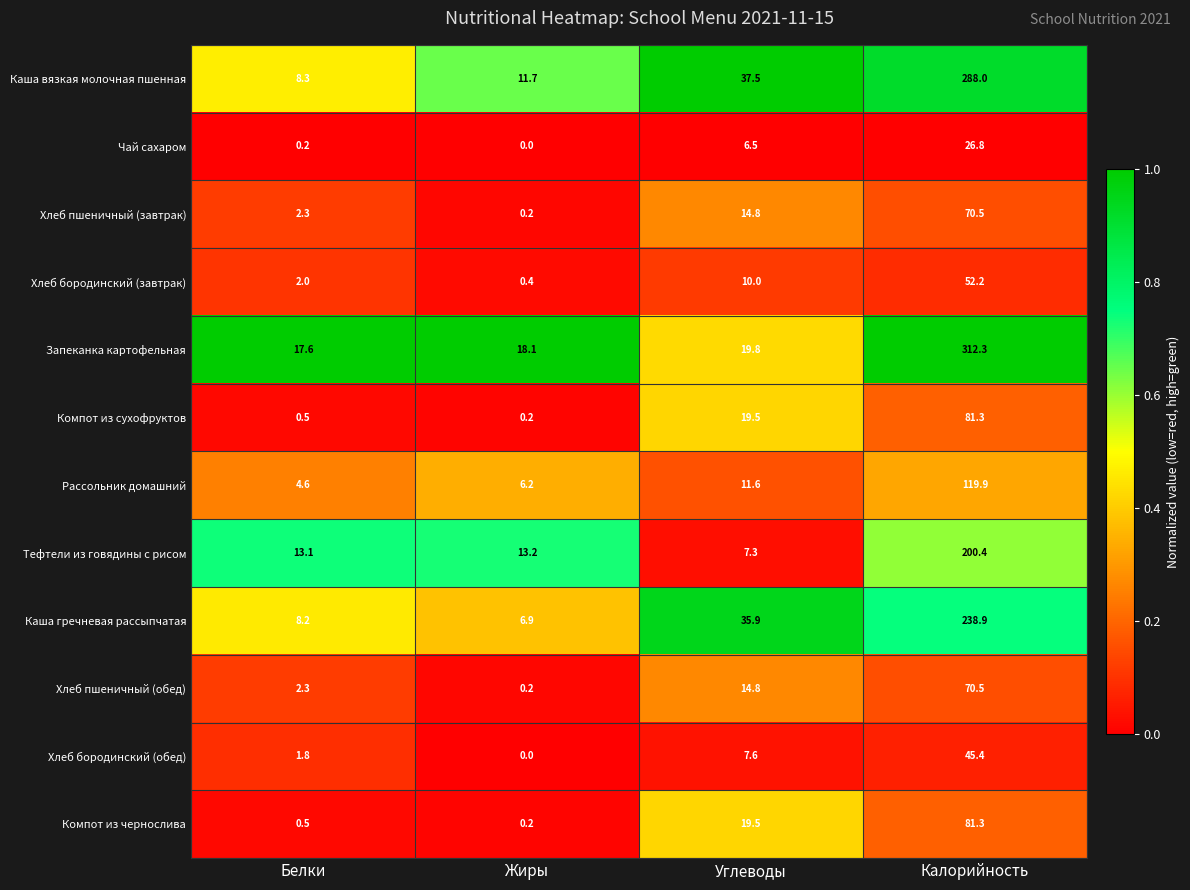

What is the average value of the Рассольник домашний series?

35.6